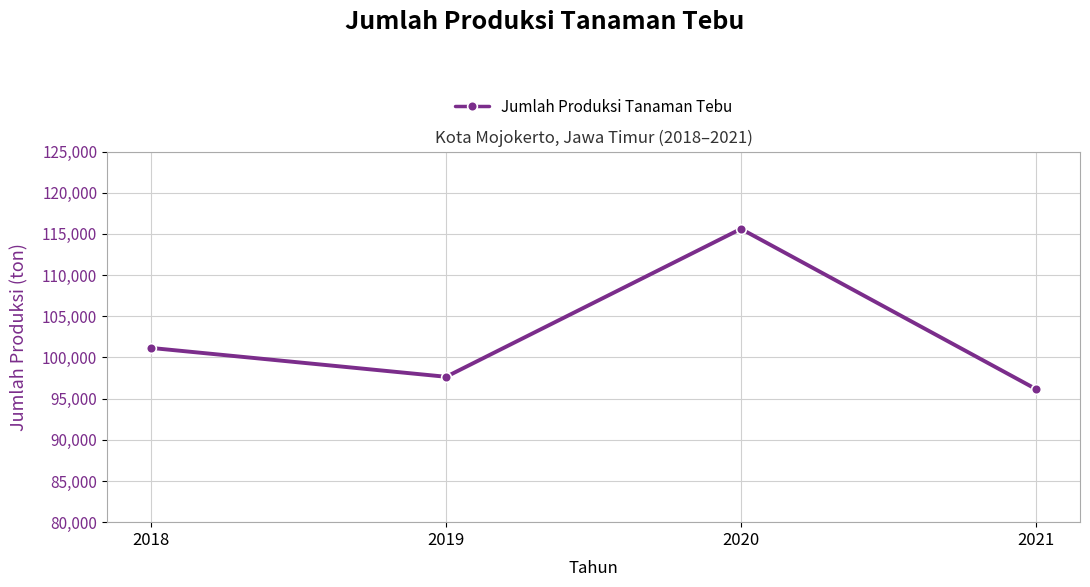

Which has a higher value, 2020 or 2018?

2020